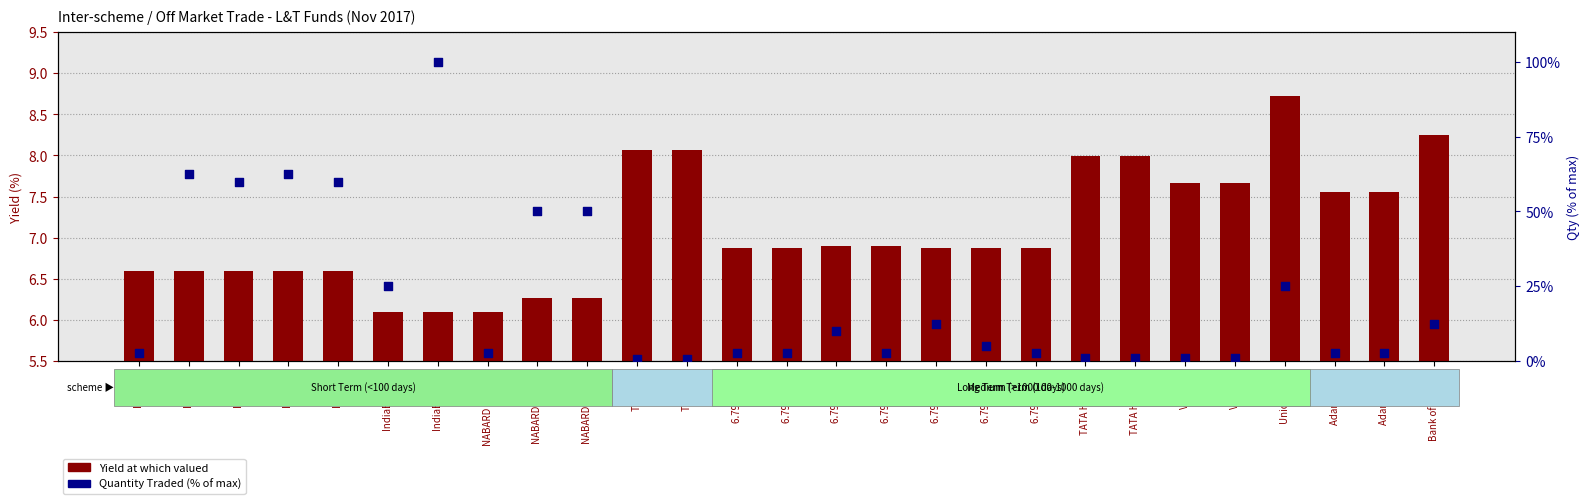

Which series reaches the minimum Y coordinate?

Quantity Traded (% of max)